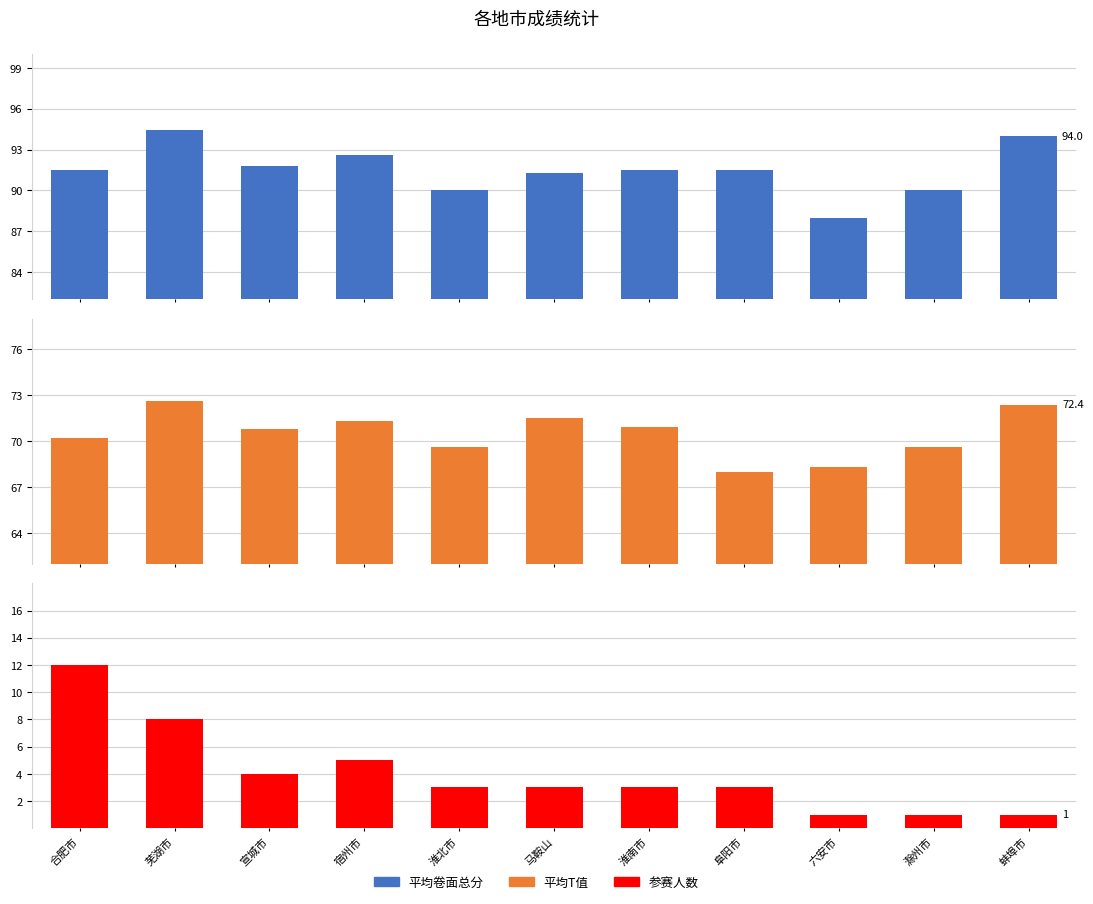

How many values in the 参赛人数 series exceed 3?

4